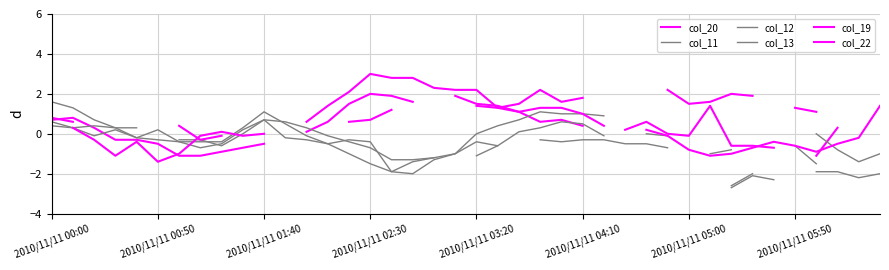

Which series has the largest range (max minus min)?

col_22